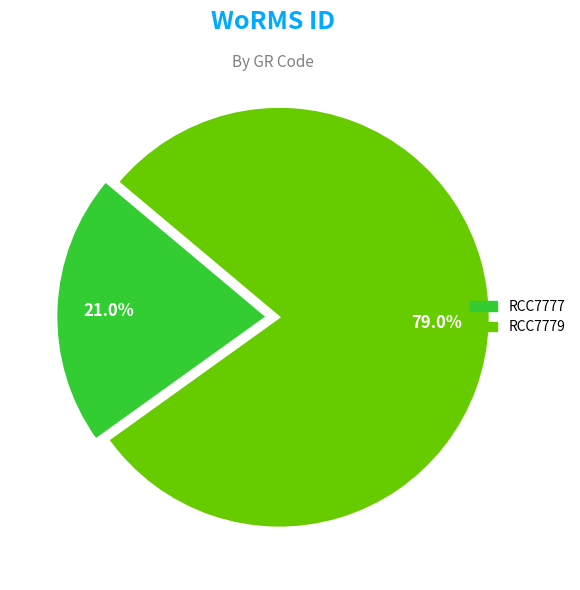

Count the number of slices in the pie.

2